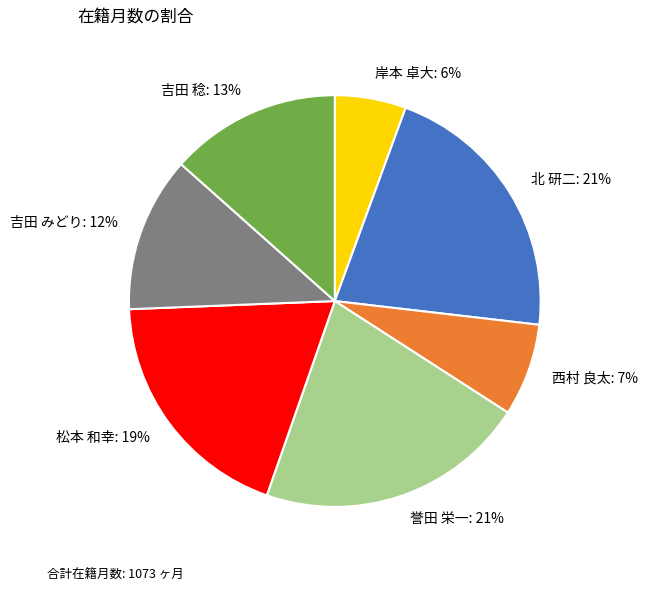

Does 吉田 稔 represent more than half of the total?

No